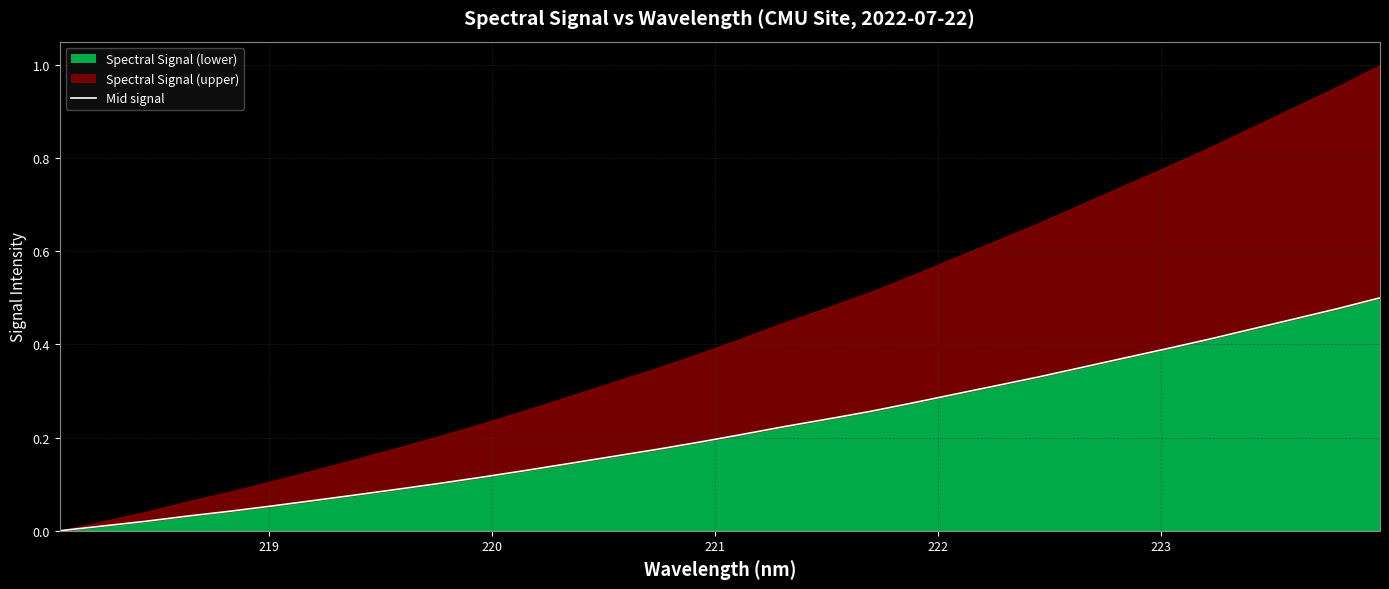

How many positive values are there?

31